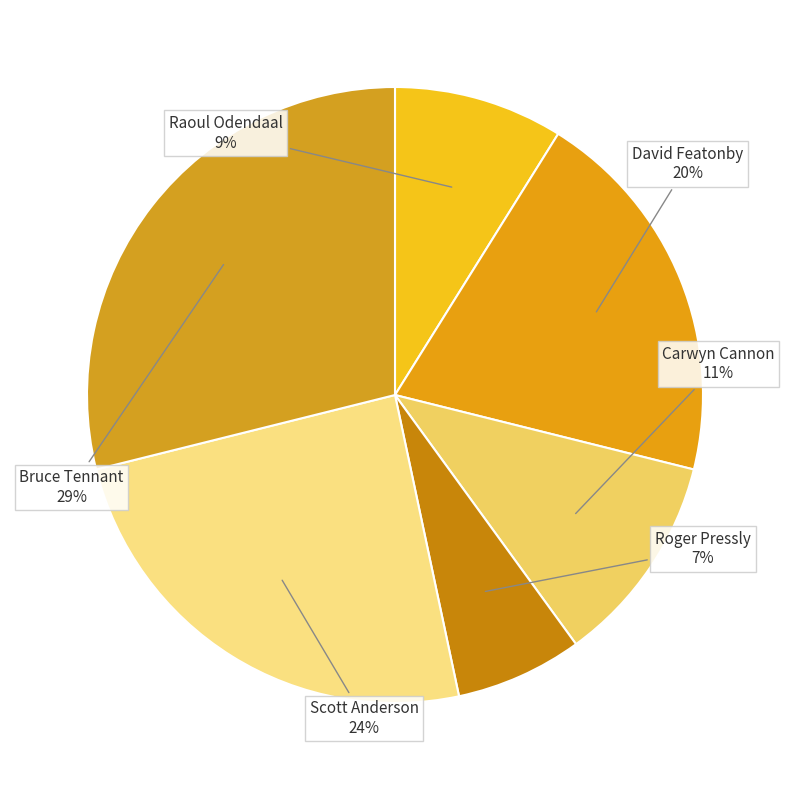

Is Roger Pressly the majority of the pie?

No